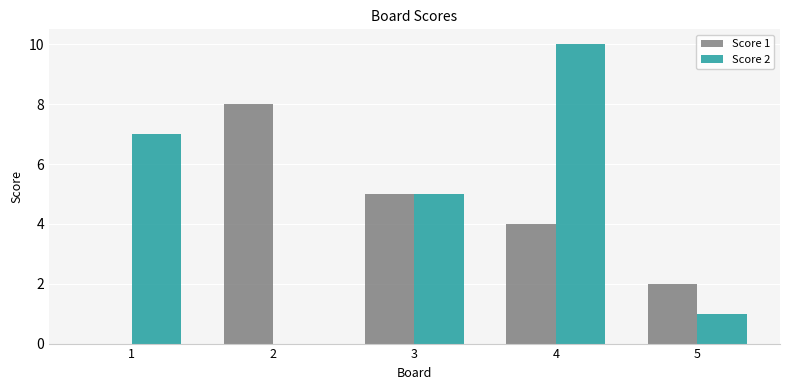

Reading left to right, what are all the values shown in this chart?

Score 1: 0	8	5	4	2
Score 2: 7	0	5	10	1